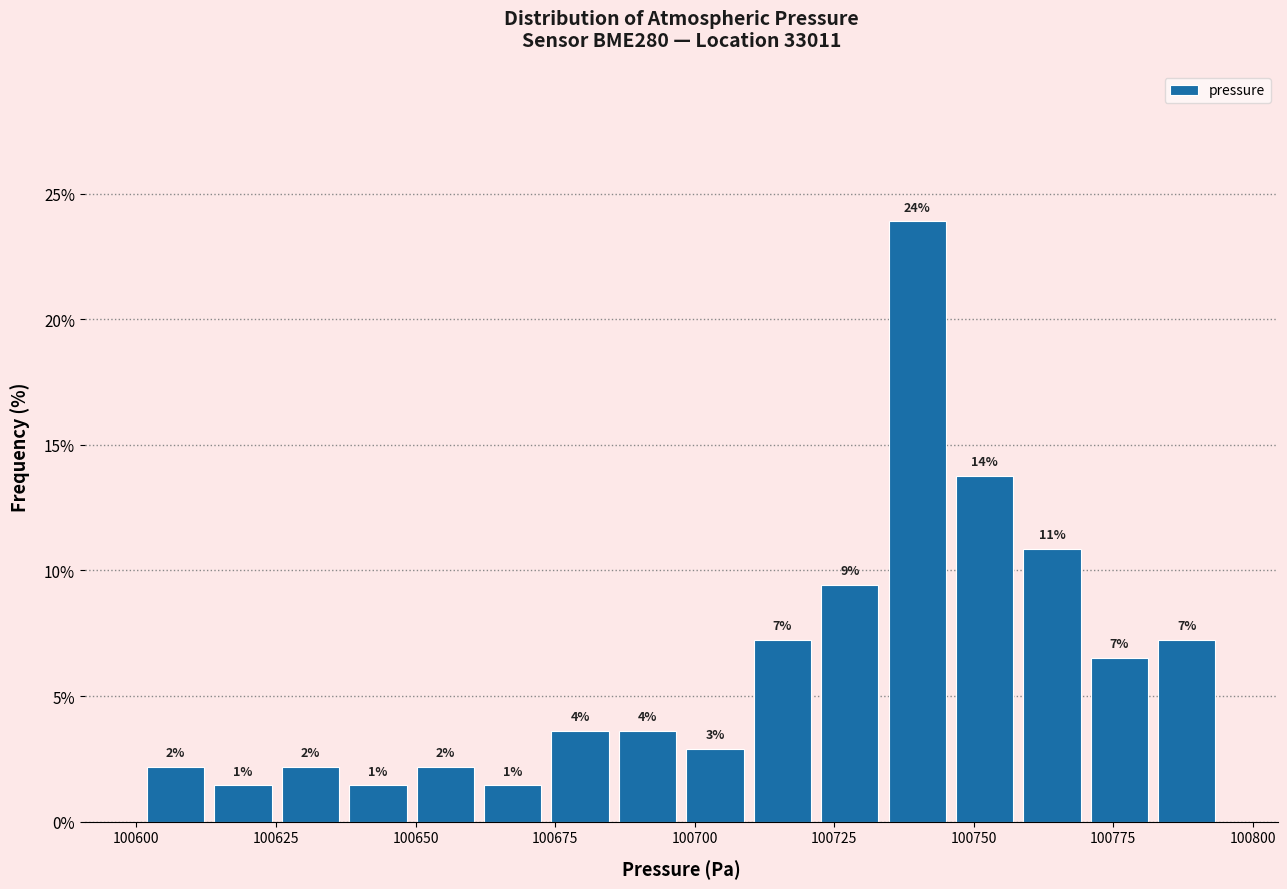

Read against the x-axis, roughly where is the centre of the tallest bar?

100740